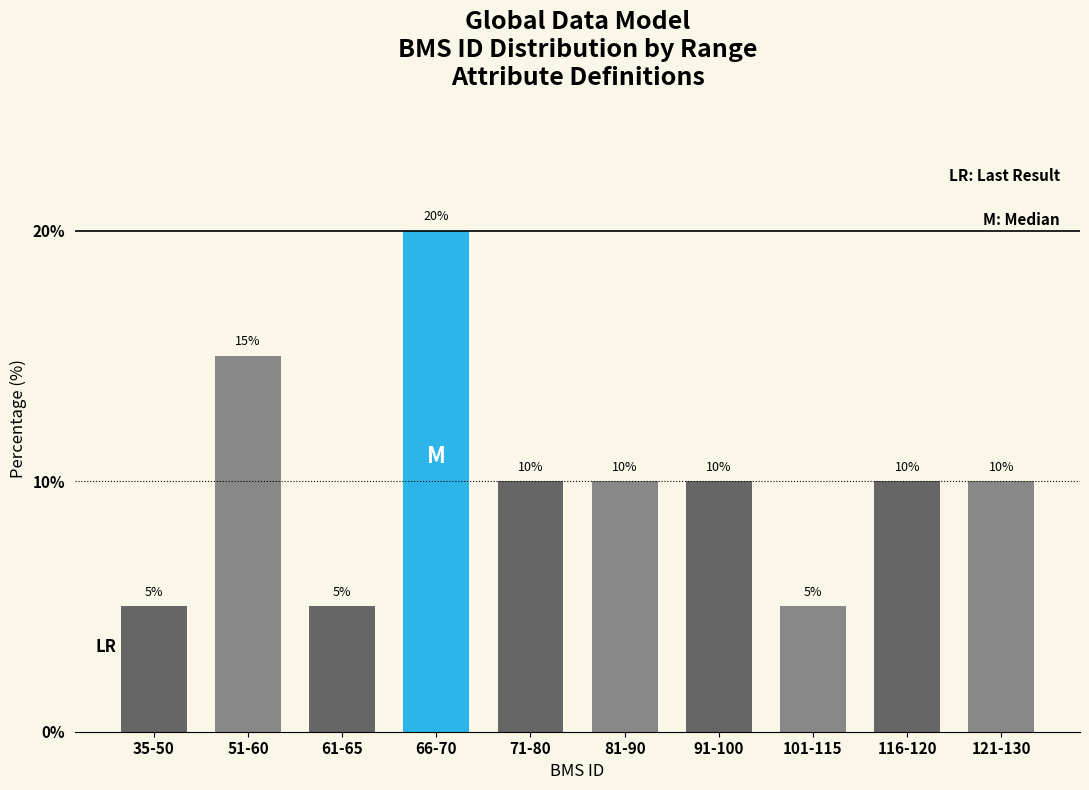

Reading left to right, extract all data points from this chart.

5	15	5	20	10	10	10	5	10	10